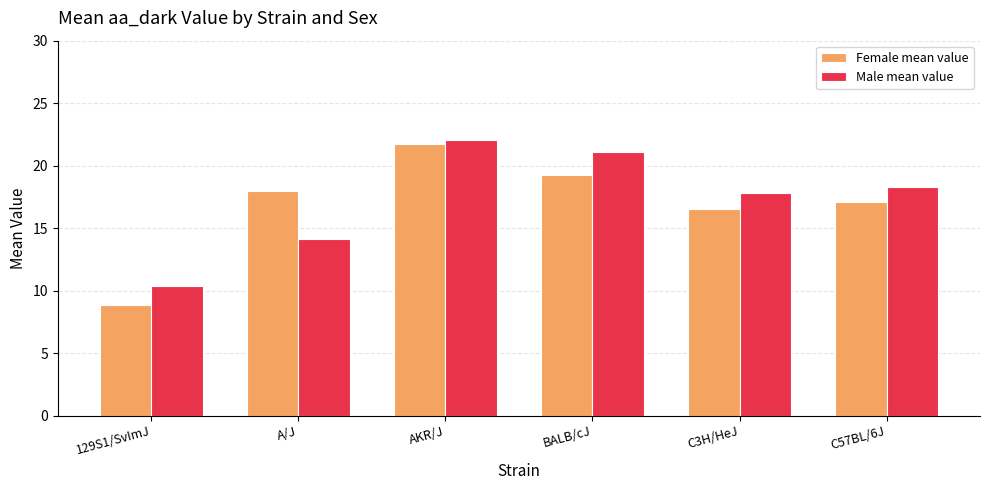

How many groups of bars are there?

6